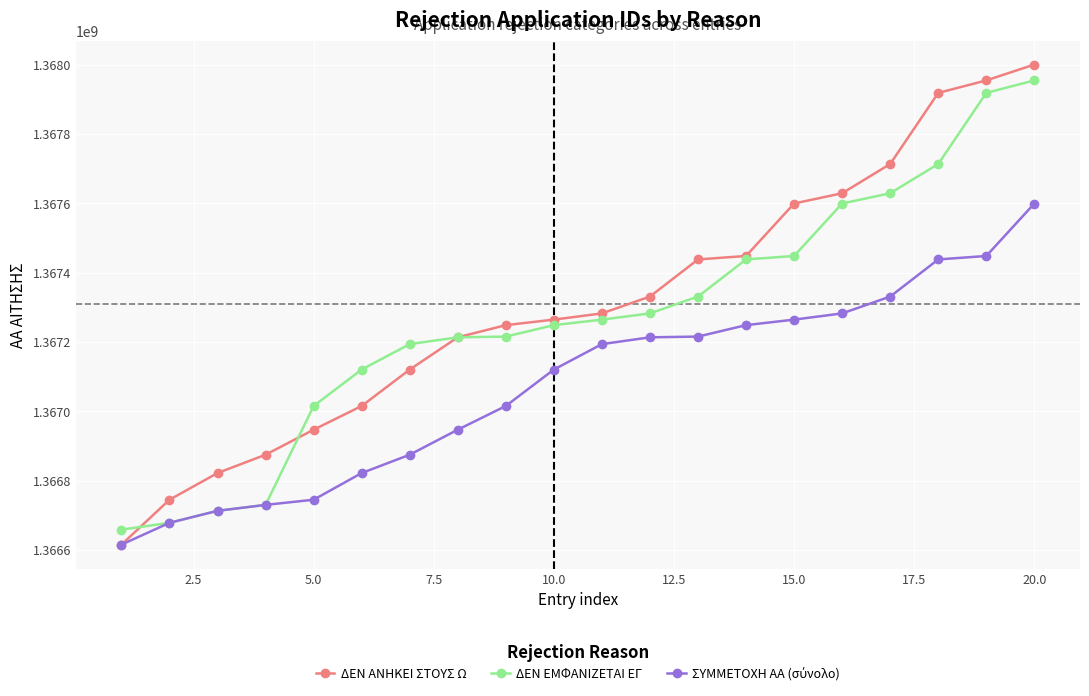

What is the smallest value displayed?

1366615724